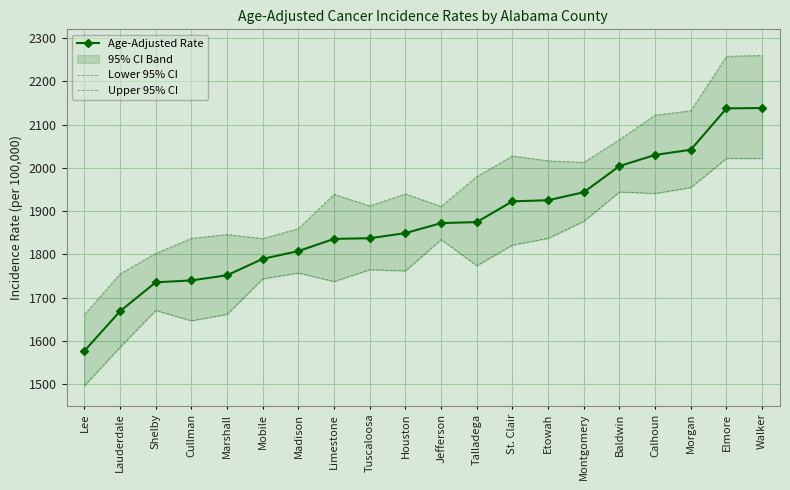

Is it true that Lower 95% CI equals 3131.9 at Mobile?

False